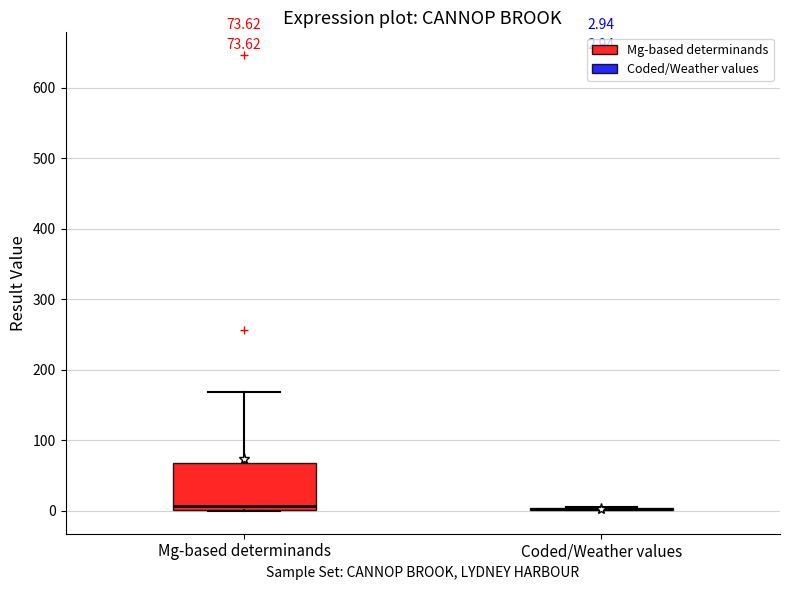

Which box is the tallest, from its lower edge to its upper edge?

Mg-based determinands